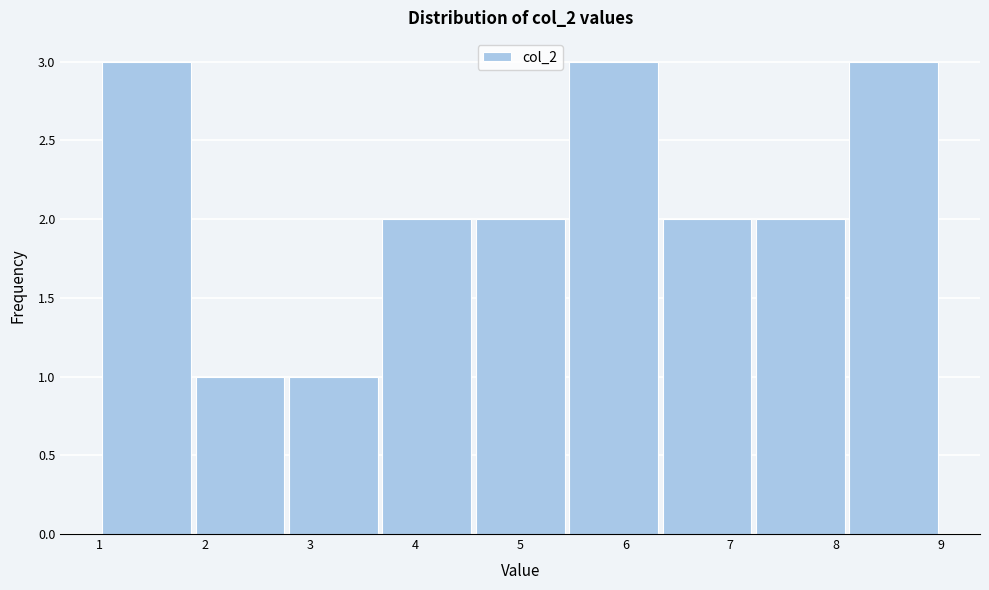

Reading left to right, list every bar in this chart as the range it spans on the x-axis followed by its height. Neither the bar edges nor the heights are printed on the chart, so give them approximately, as read against the axes.

1.0 to 1.9: 3
1.9 to 2.8: 1
2.8 to 3.7: 1
3.7 to 4.6: 2
4.6 to 5.4: 2
5.4 to 6.3: 3
6.3 to 7.2: 2
7.2 to 8.1: 2
8.1 to 9.0: 3